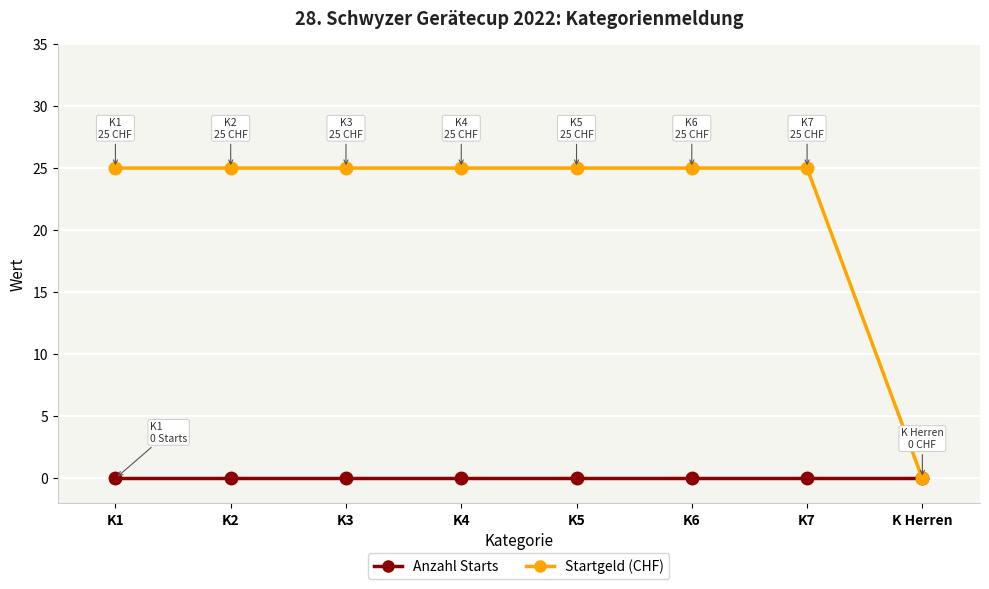

How many positive values does the Startgeld (CHF) series have?

7